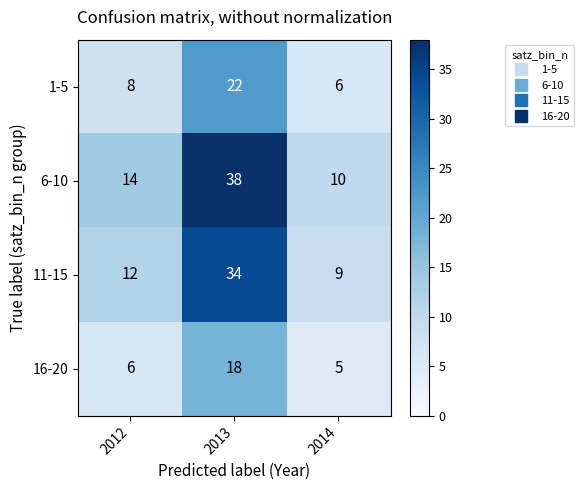

Which series has the largest total across all categories?

6-10